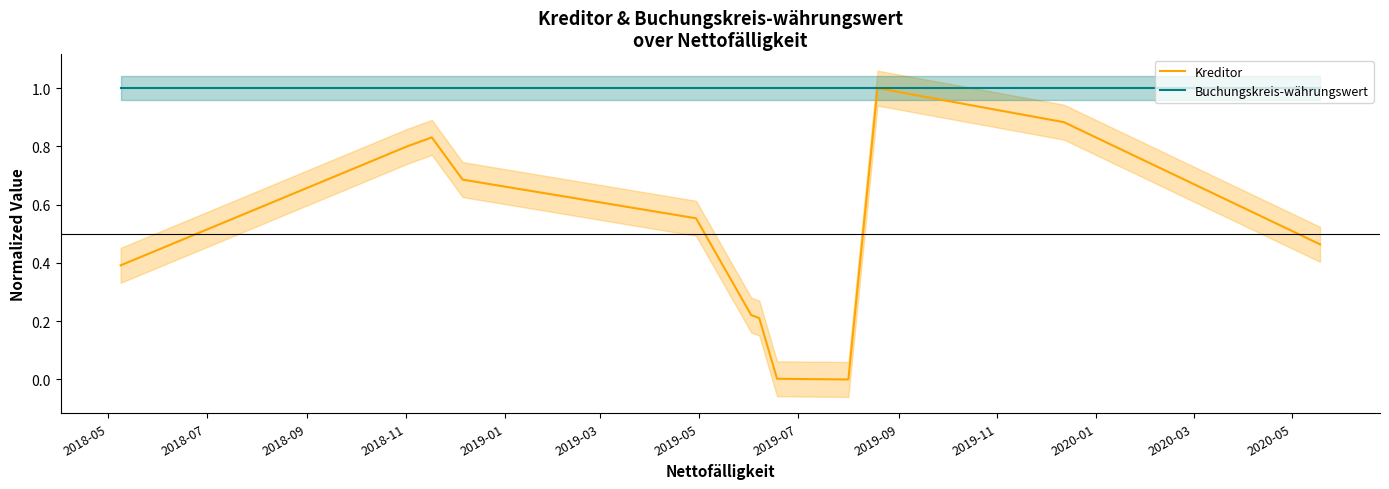

What is the maximum value for Kreditor?

1.0